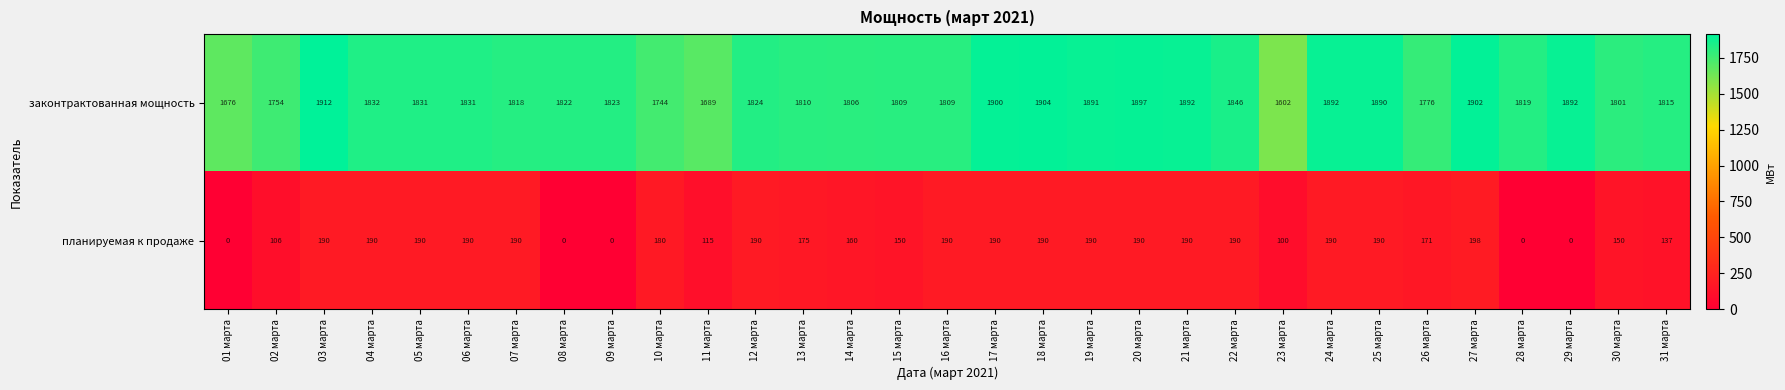

What is the highest value of the законтрактованная мощность series?

1912